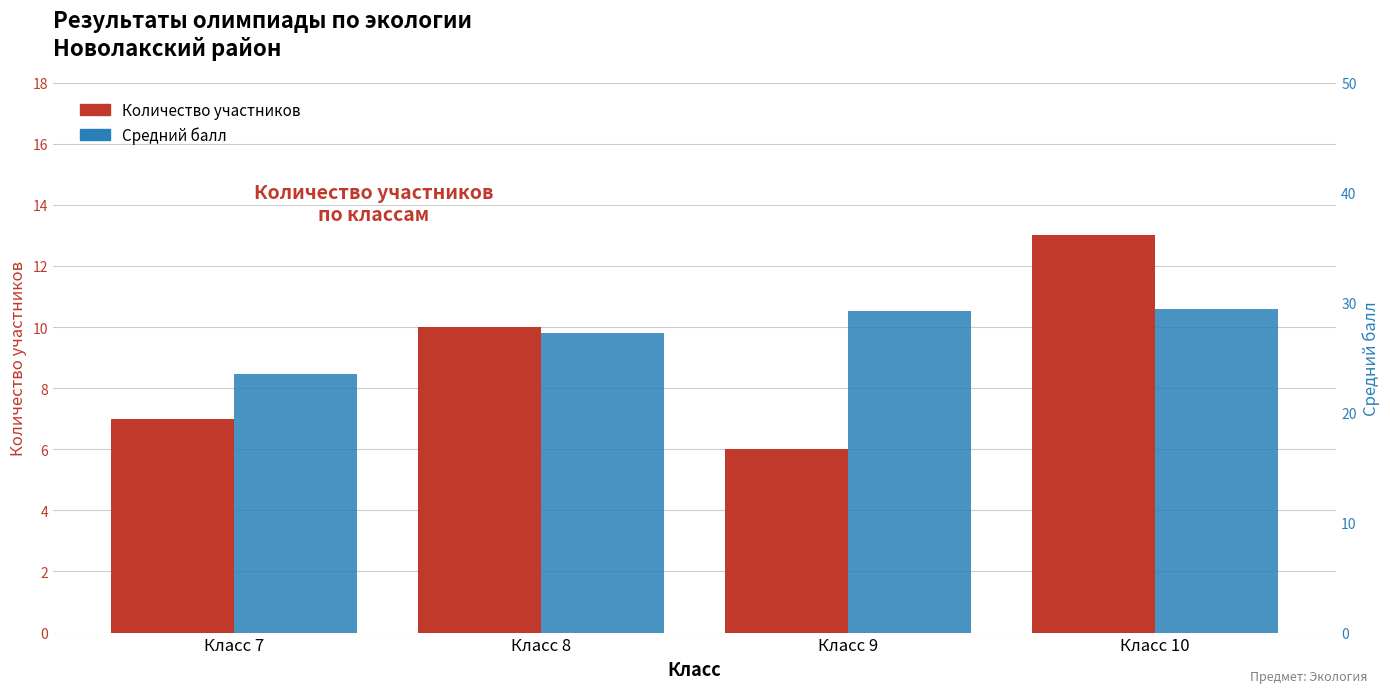

Rank the series at Класс 7 from highest to lowest value.

Средний балл, Количество участников